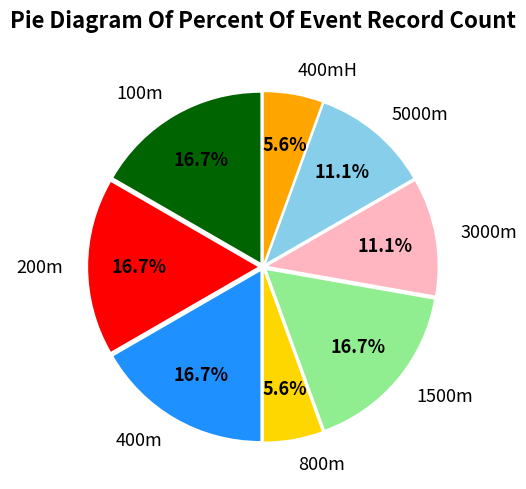

Combined, what portion of the pie is 800m and 3000m?

16.7%